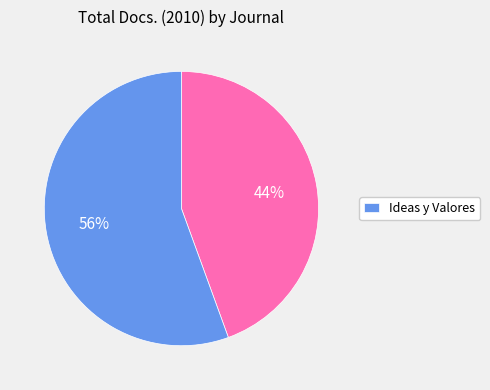

Count the number of slices in the pie.

2